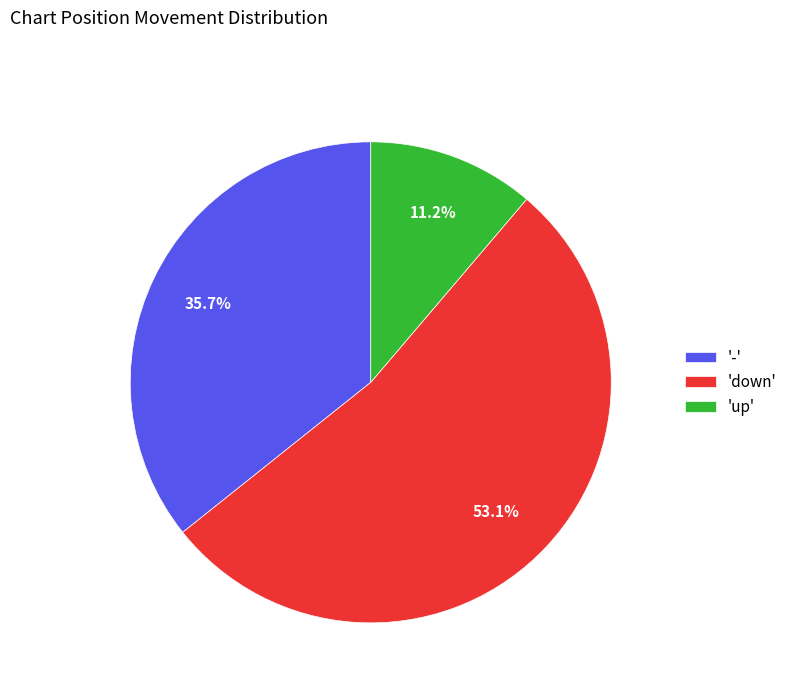

Rank the categories by value from lowest to highest.

'up', '-', 'down'